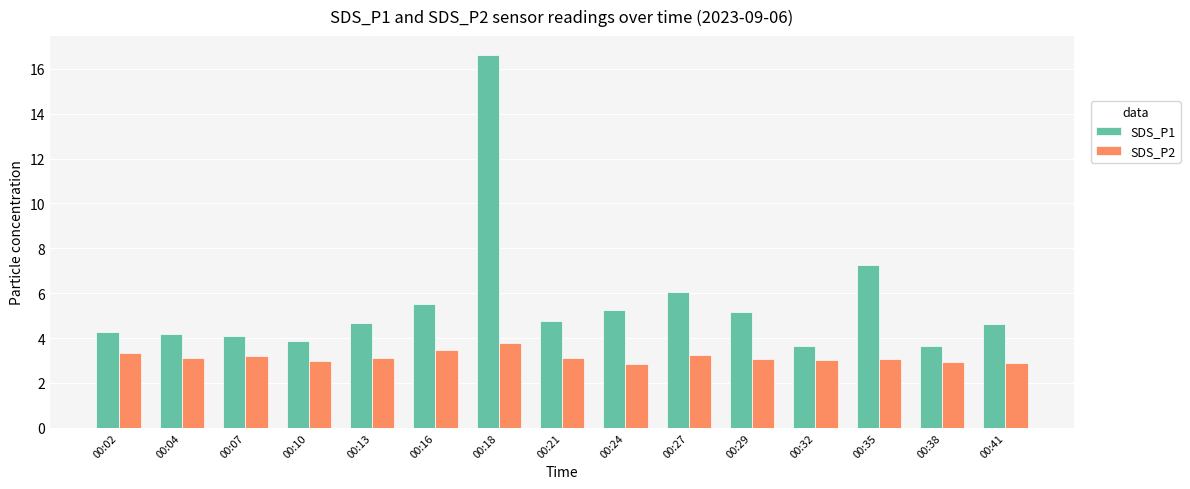

Where does the SDS_P2 series first go above 3?

00:02